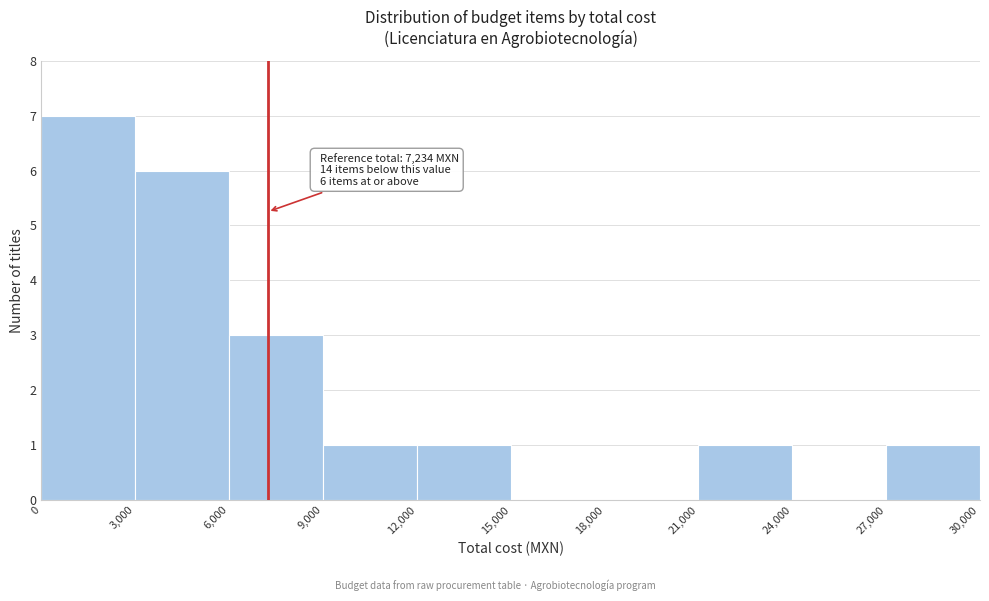

Which range on the x-axis has the tallest bar?

0 to 3,000